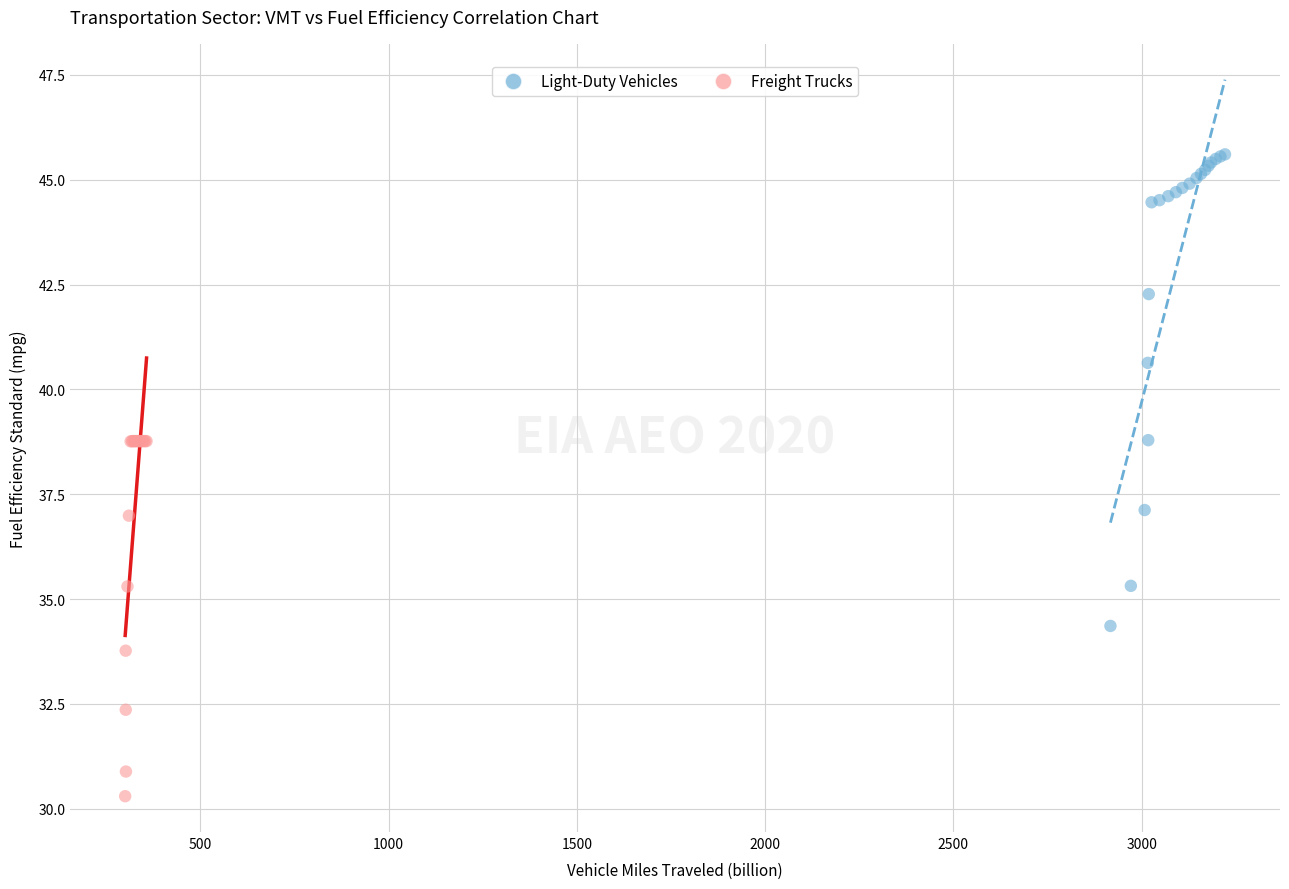

What are all the series names shown in the legend?

Light-Duty Vehicles, Freight Trucks